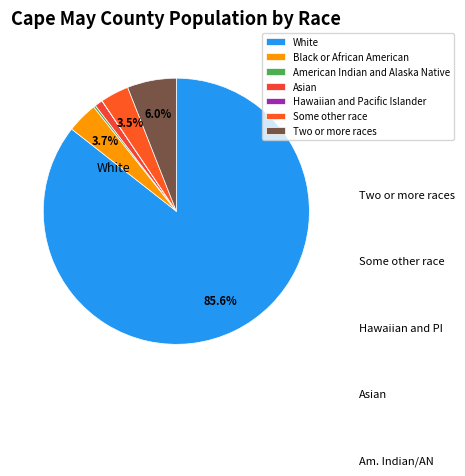

What percentage is NOT represented by Black or African American?

96.3%